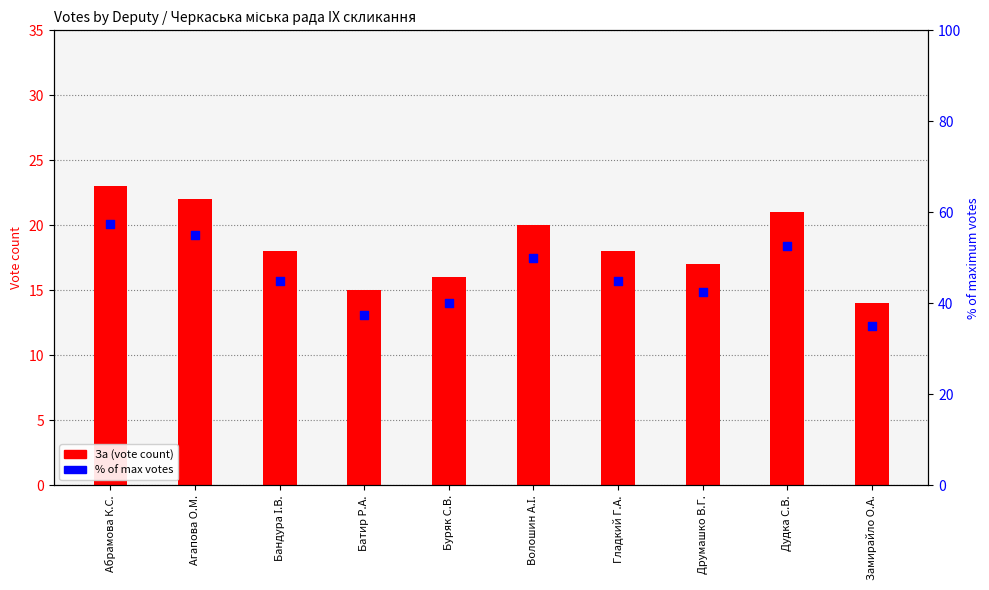

Which series contains the lowest Y value?

За (vote count)